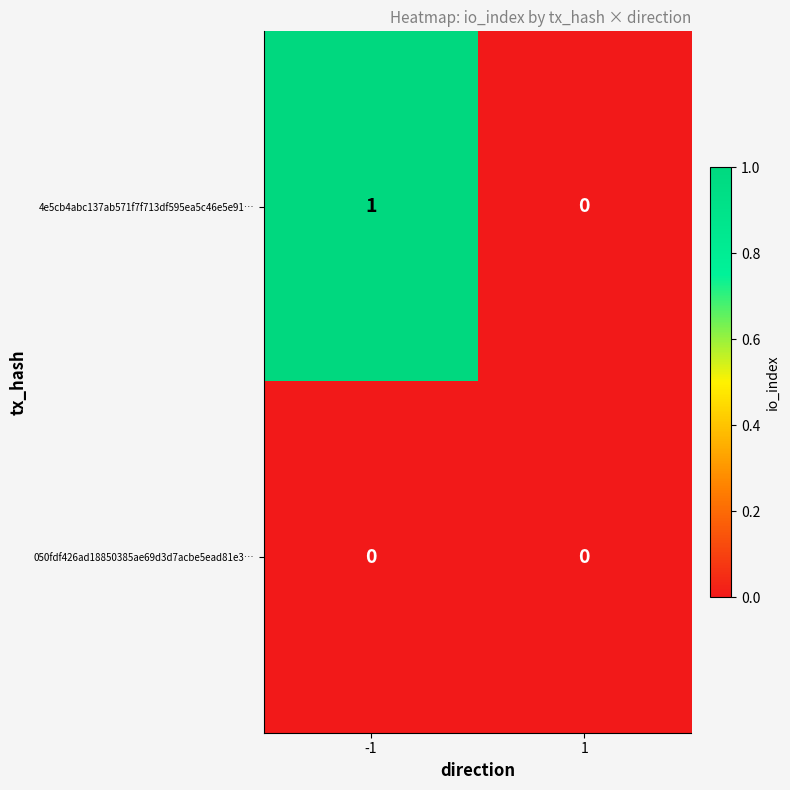

List the series in order of their peak value, highest first.

4e5cb4abc137ab571f7f713df595ea5c46e5e91…, 050fdf426ad18850385ae69d3d7acbe5ead81e3…